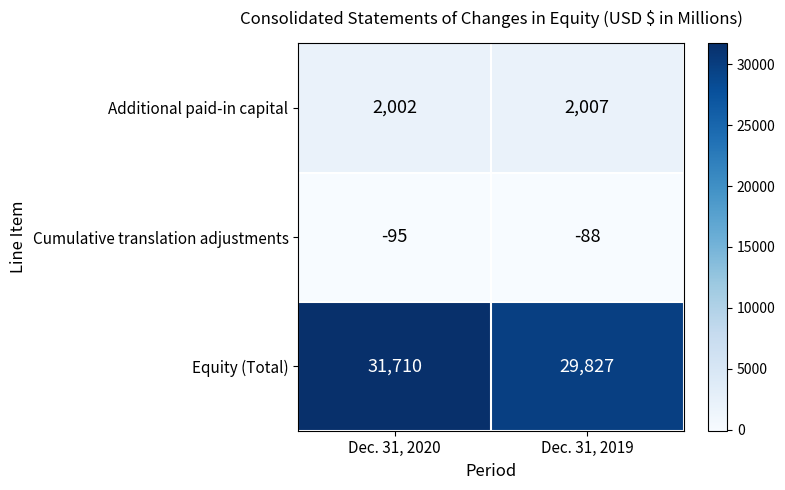

Is it true that Cumulative translation adjustments equals -26 at Dec. 31, 2019?

False